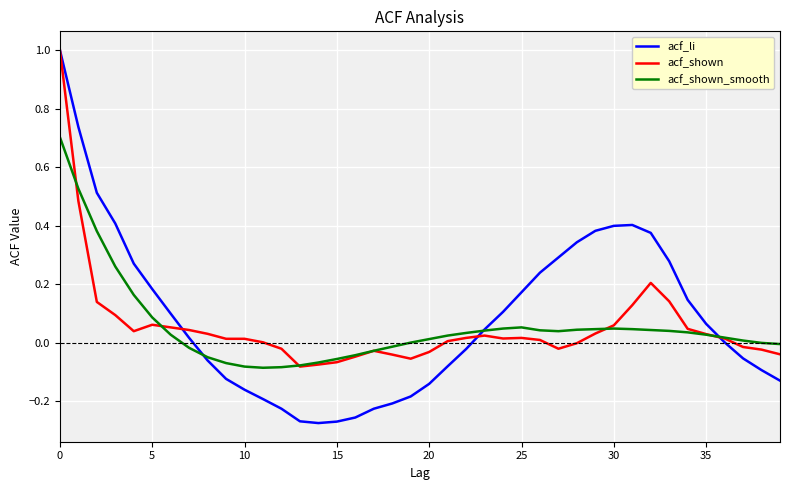

What is the maximum value shown in the chart?

1.0